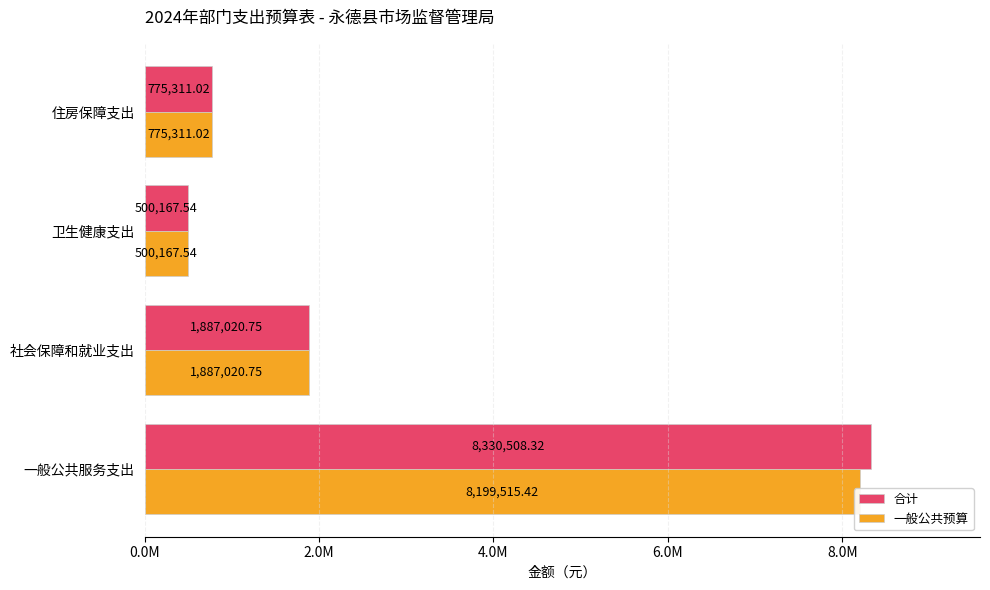

What is the sum of all 合计 values?

11493007.6